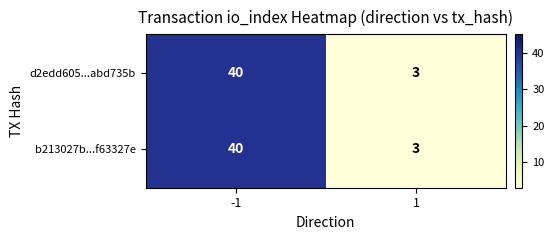

What is the sum of the b213027b...f63327e values at -1 and 1?

43